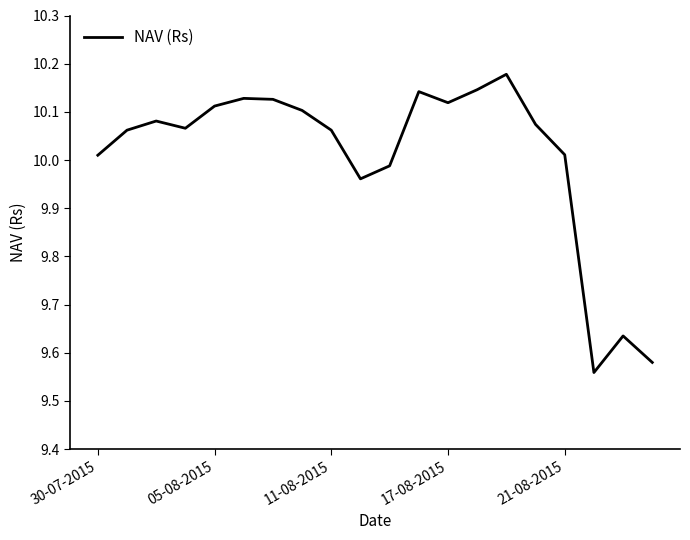

What is the difference between the maximum and minimum values?

0.6